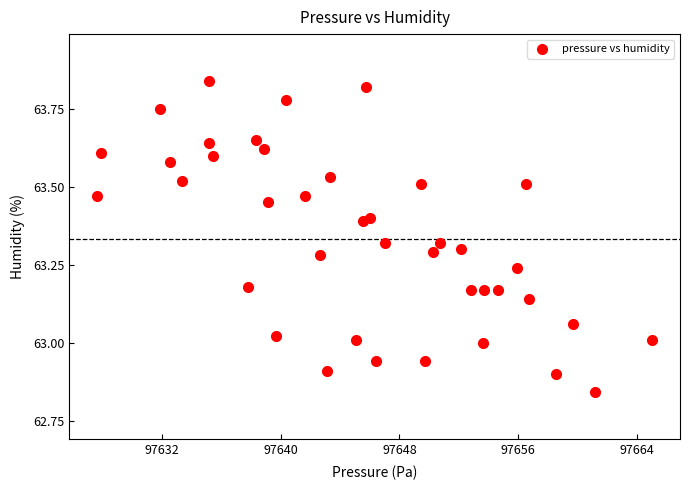

What is the range of X values (max minus min)?

37.4